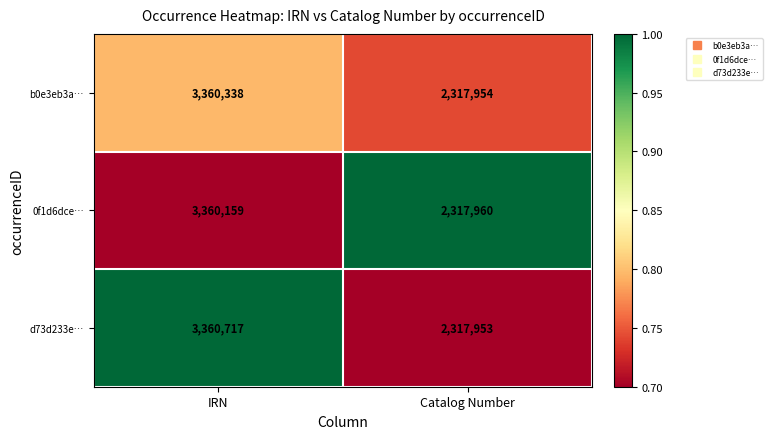

Which category has the lowest value across all series?

Catalog Number